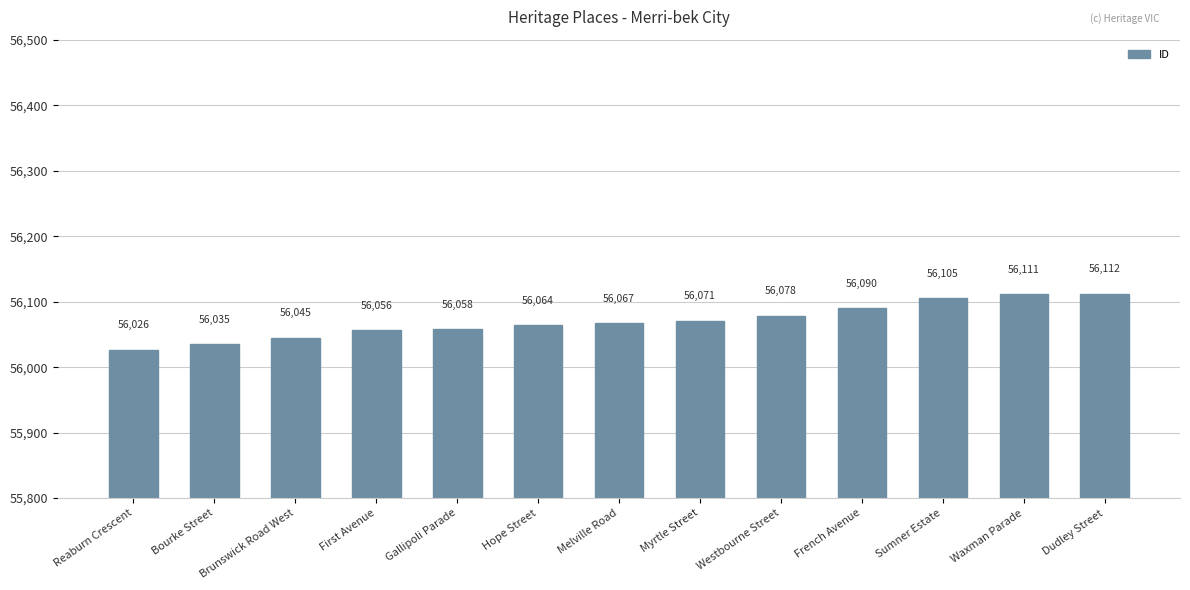

What is the average value?

56071